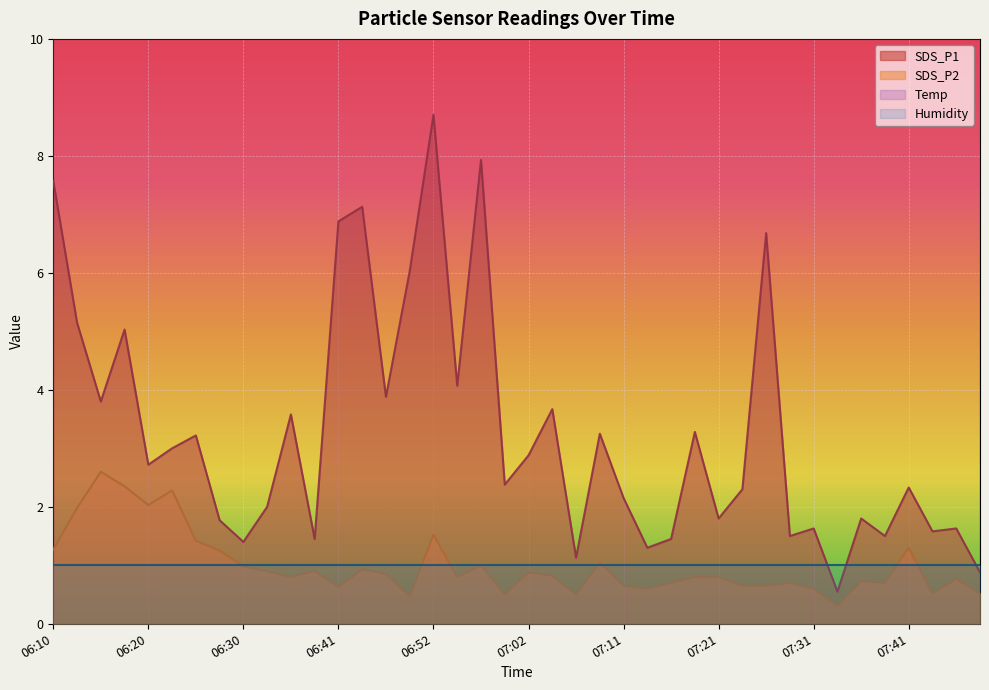

At which label does Temp reach its minimum?

06:32